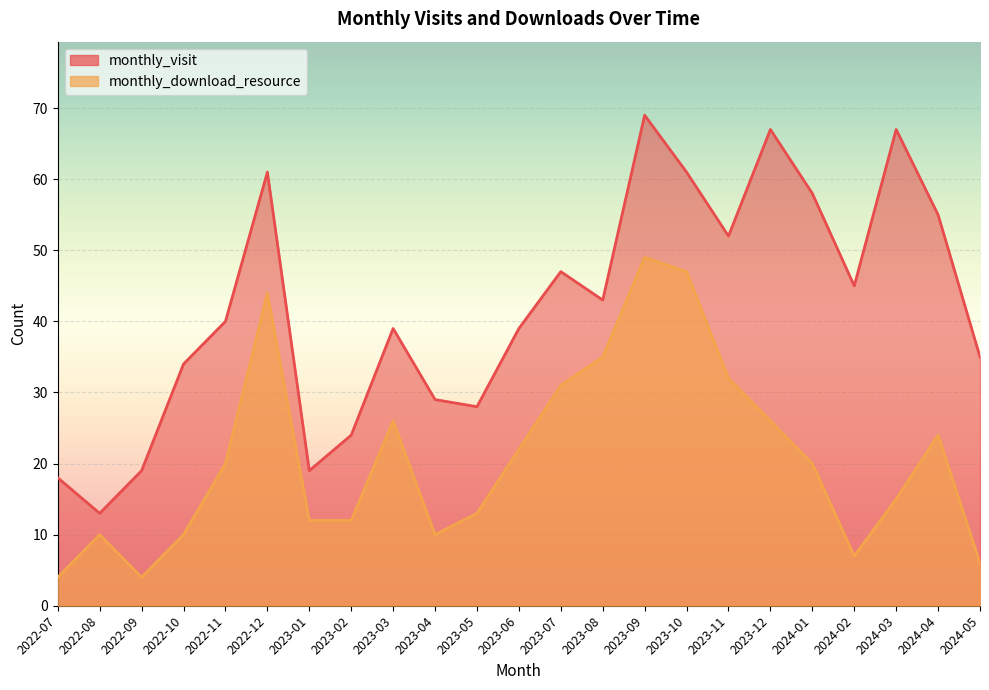

Reading left to right, extract all data points from this chart.

monthly_visit: 2022-07=18	2022-08=13	2022-09=19	2022-10=34	2022-11=40	2022-12=61	2023-01=19	2023-02=24	2023-03=39	2023-04=29	2023-05=28	2023-06=39	2023-07=47	2023-08=43	2023-09=69	2023-10=61	2023-11=52	2023-12=67	2024-01=58	2024-02=45	2024-03=67	2024-04=55	2024-05=35
monthly_download_resource: 2022-07=4	2022-08=10	2022-09=4	2022-10=10	2022-11=20	2022-12=44	2023-01=12	2023-02=12	2023-03=26	2023-04=10	2023-05=13	2023-06=22	2023-07=31	2023-08=35	2023-09=49	2023-10=47	2023-11=32	2023-12=26	2024-01=20	2024-02=7	2024-03=15	2024-04=24	2024-05=6